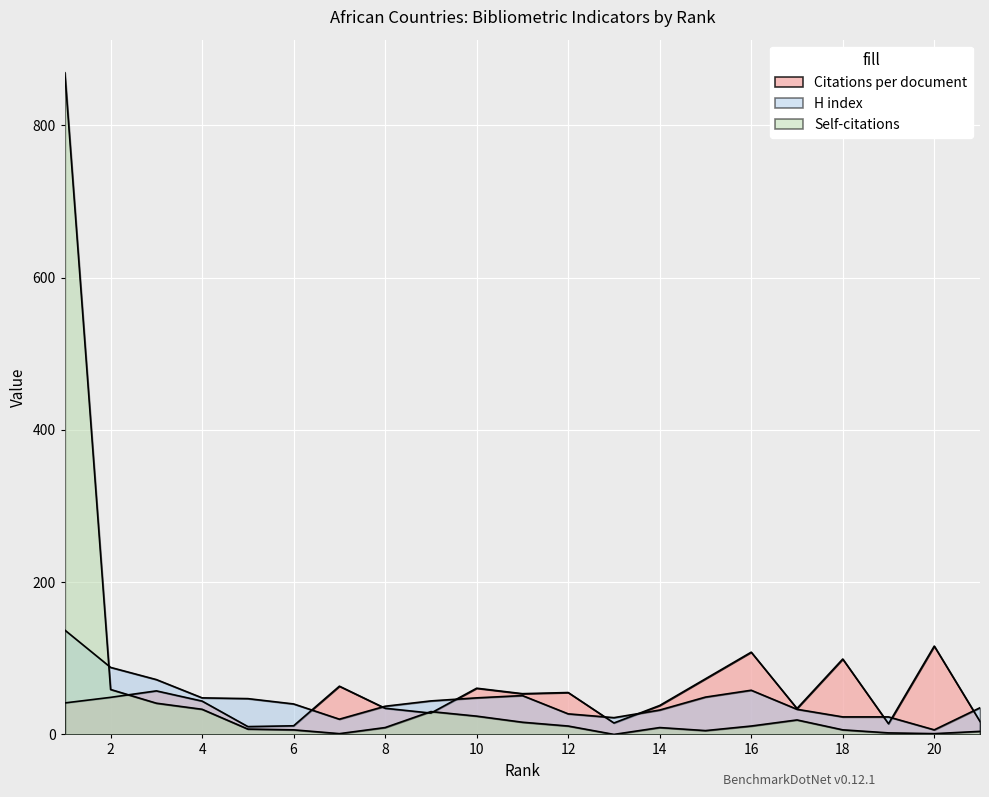

What is the difference between the maximum and minimum values in the H index series?

131.0